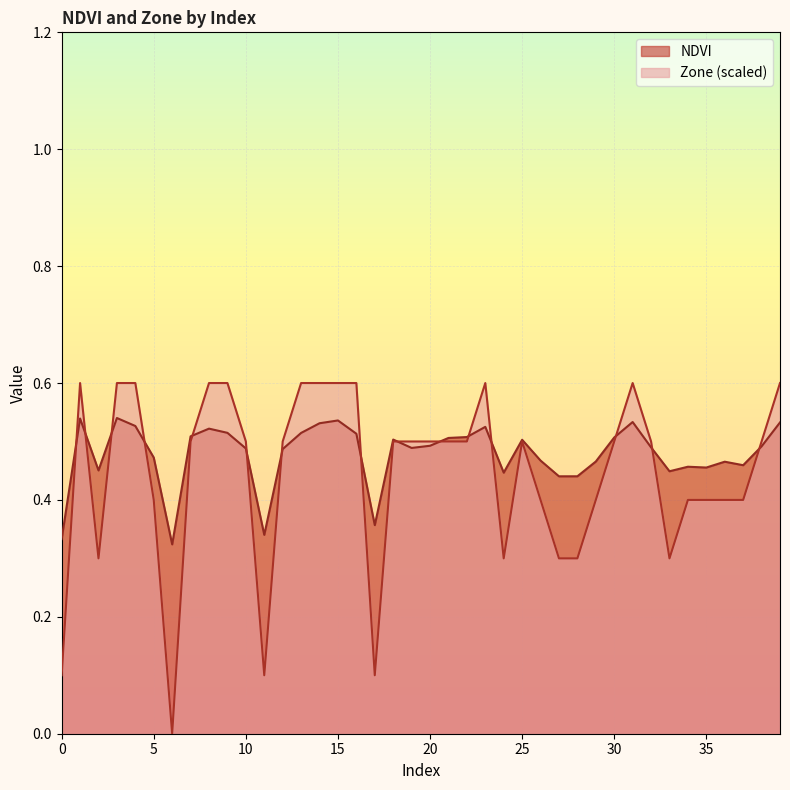

At which category is the sum across all series the highest?

3